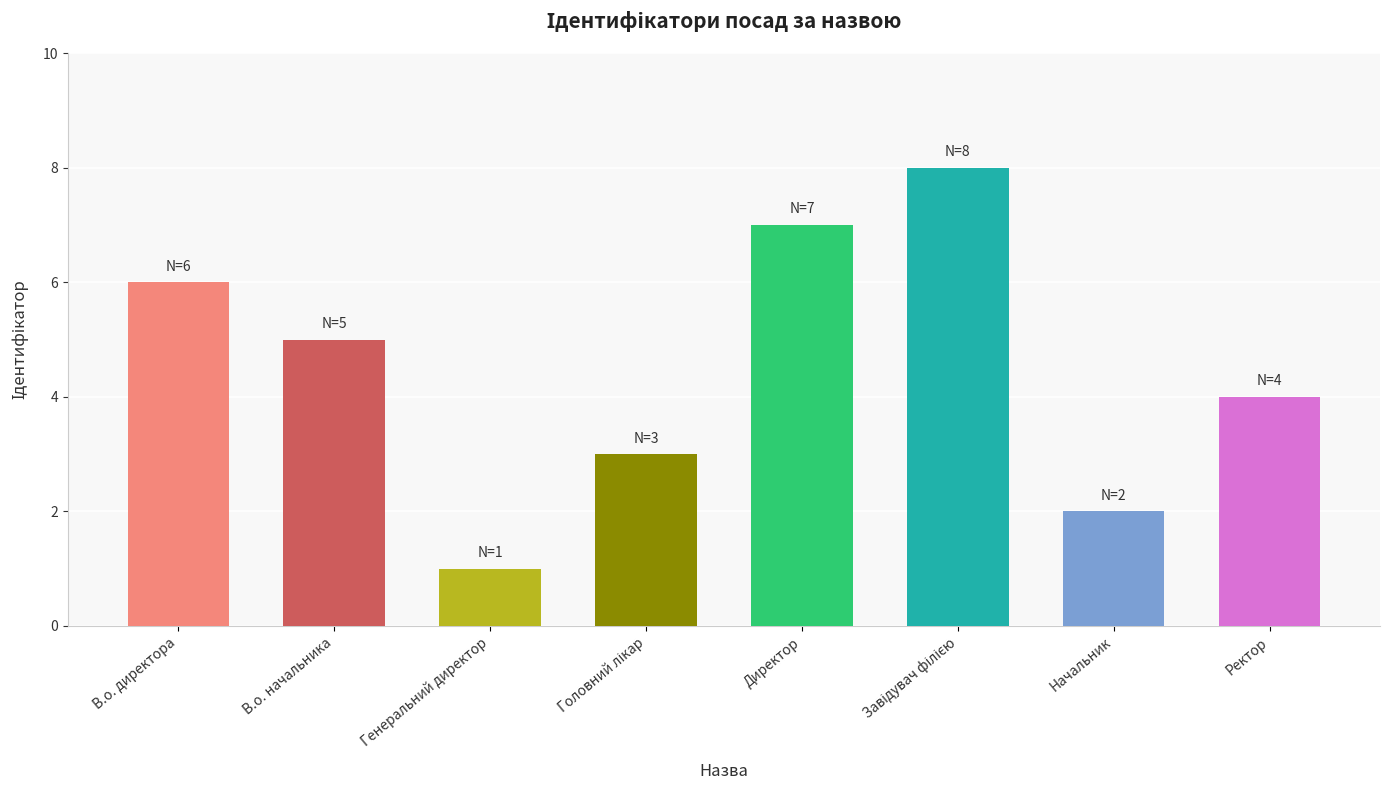

Reading left to right, what are all the values shown in this chart?

6	5	1	3	7	8	2	4